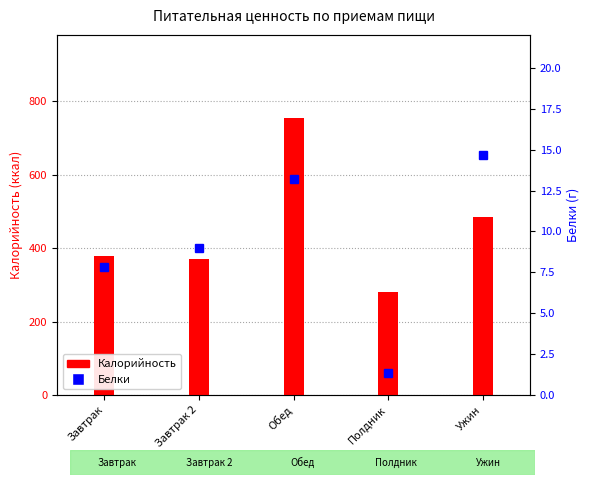

The Белки series shows 13.2 at Обед. True or false?

True